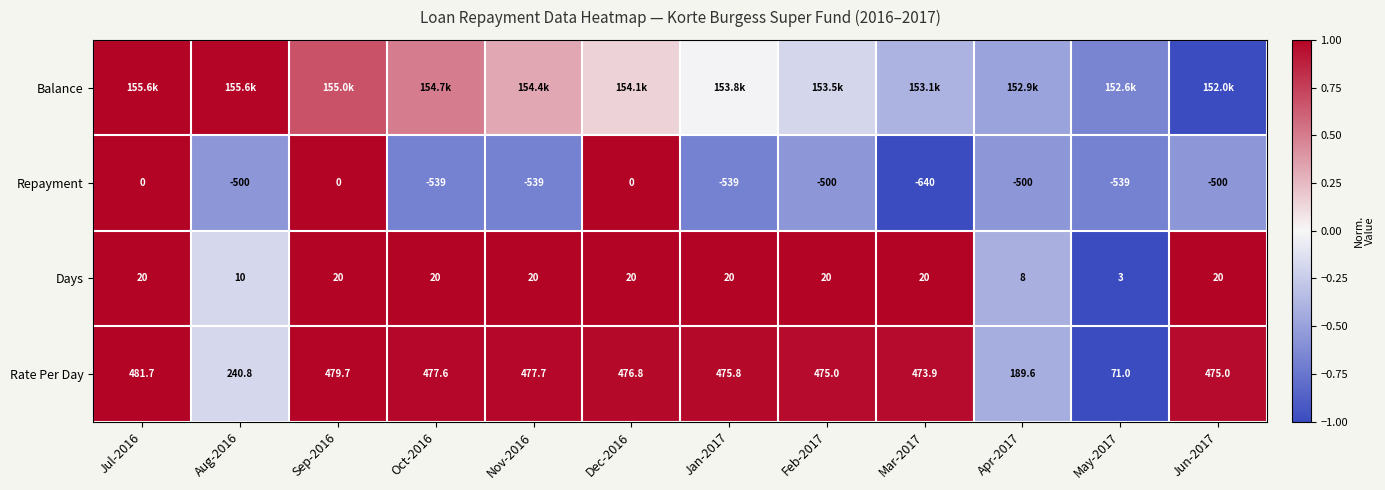

Which category has the lowest value in the Days series?

May-2017